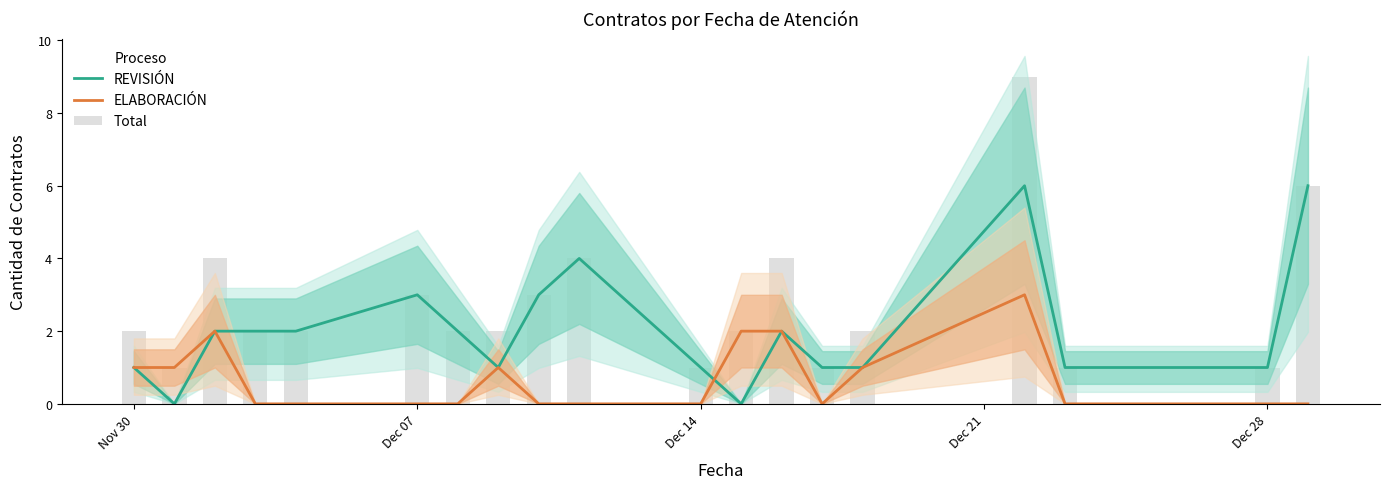

What is the maximum value shown in the chart?

9